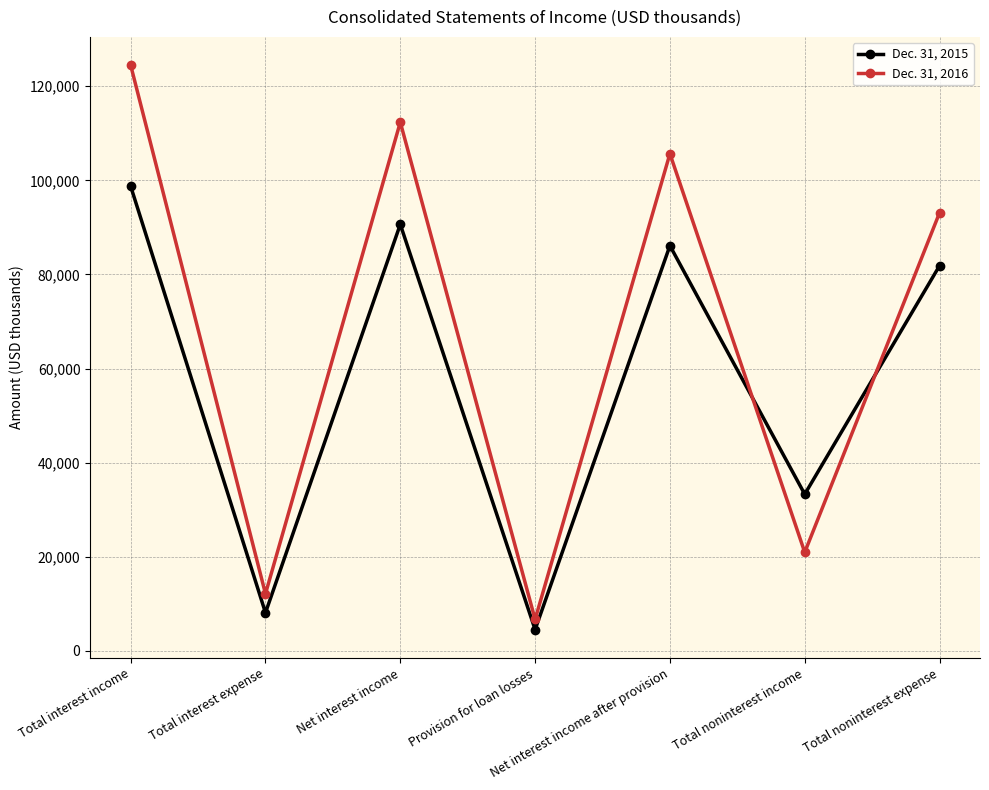

The Dec. 31, 2015 series shows 142813 at Net interest income after provision. True or false?

False